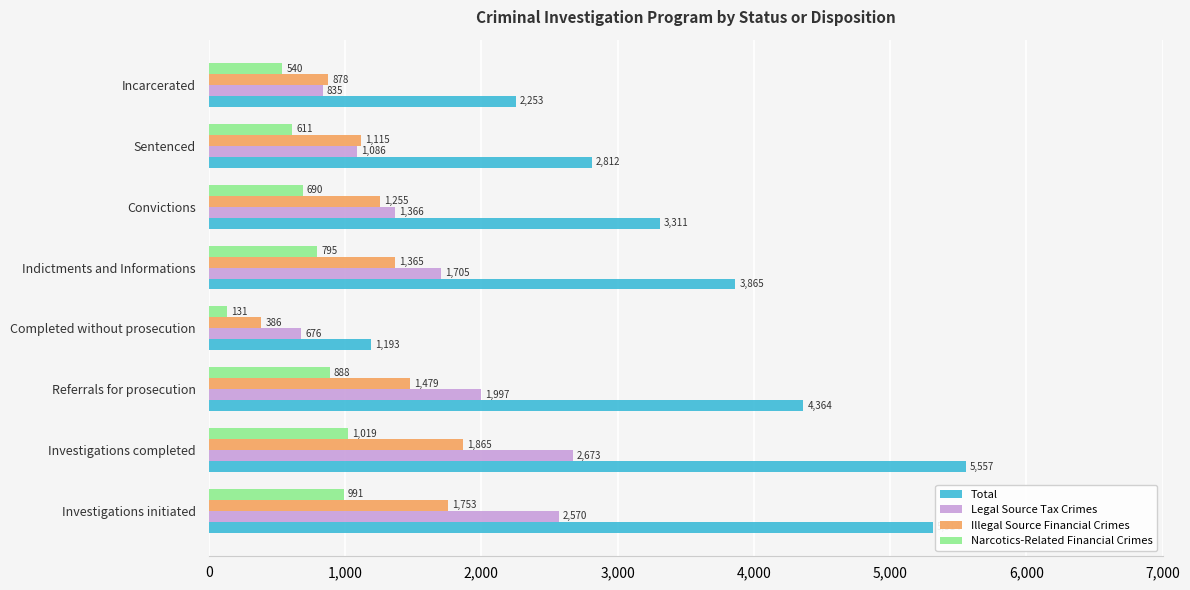

What is the difference between the Illegal Source Financial Crimes values at Investigations completed and Referrals for prosecution?

386